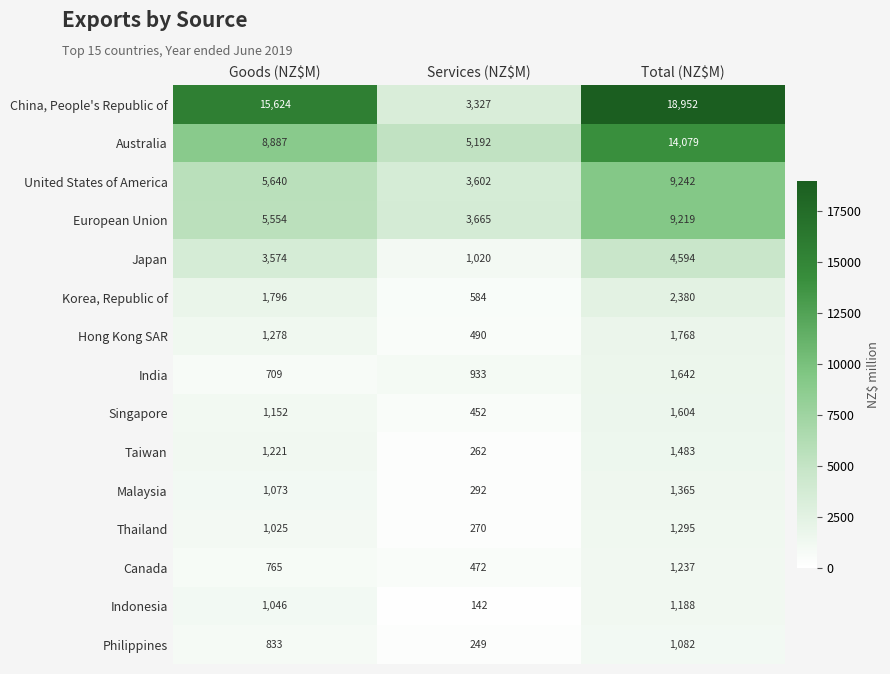

True or false: Taiwan has a value of 1221 at Goods (NZ$M).

True